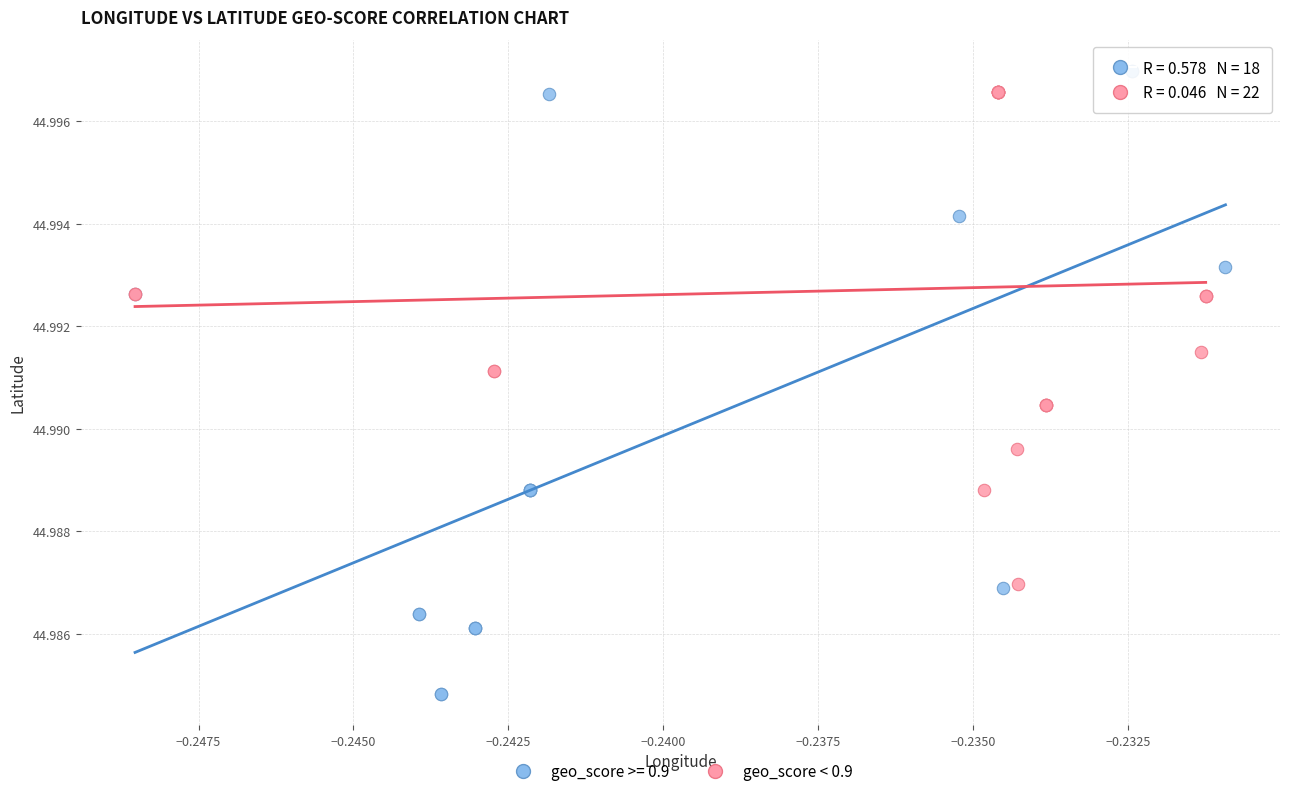

Which series has the widest spread of Y values?

geo_score >= 0.9